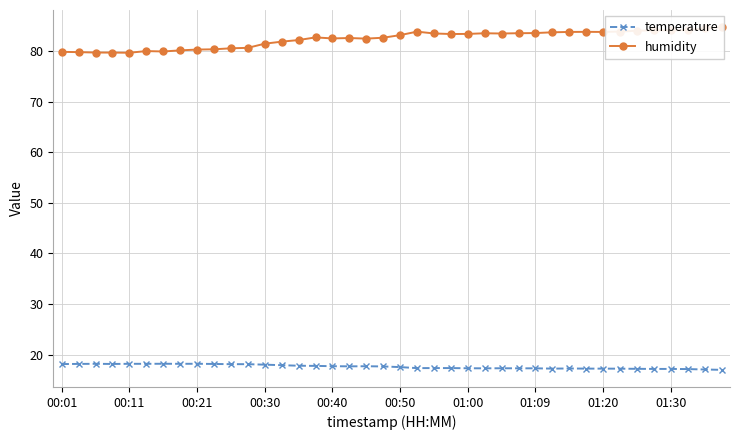

At 17, list the series in order from smallest to largest.

temperature, humidity